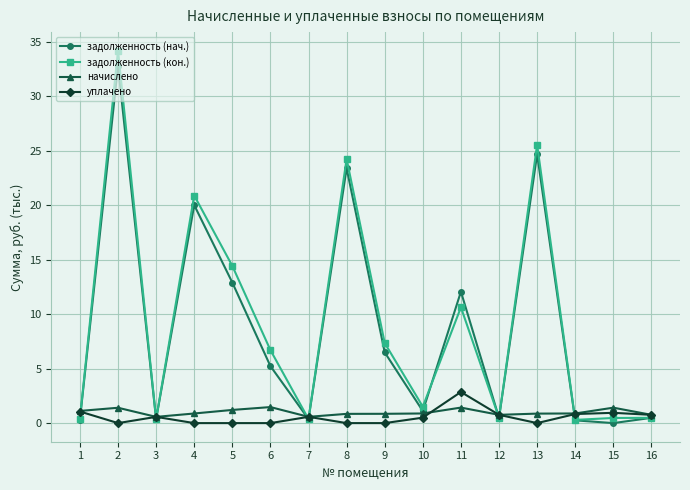

What is the difference between the maximum and minimum values in the задолженность (кон.) series?

33.9